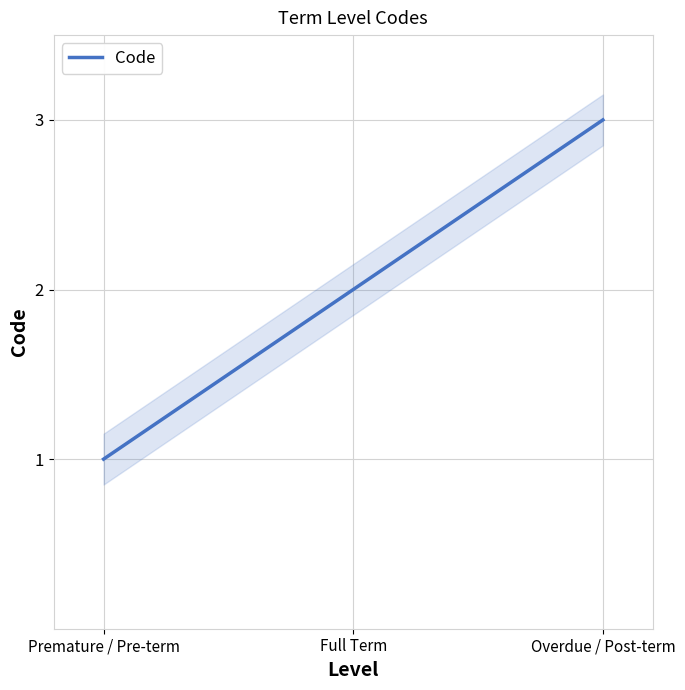

What is the smallest value displayed?

1